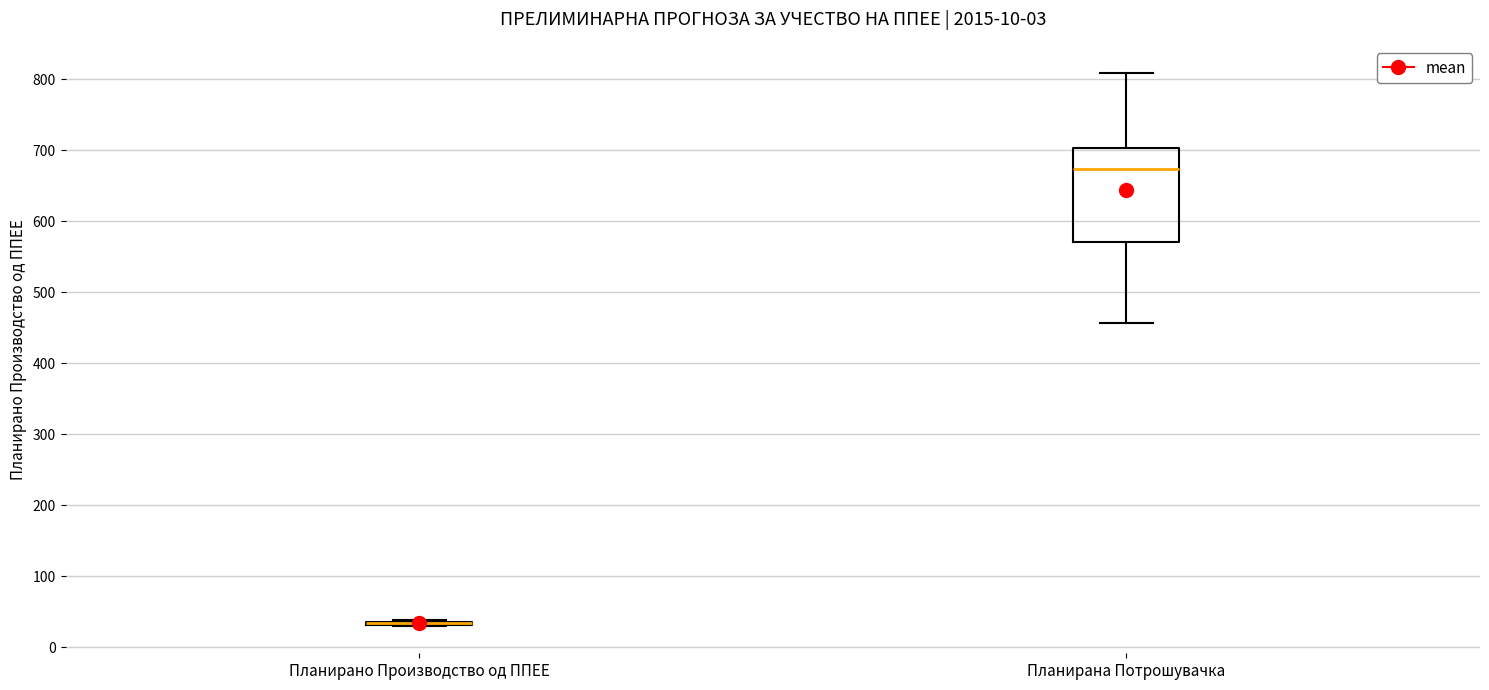

Reading left to right, transcribe this box plot: for each box, give where its median line is, the range the box spans, and where its two whiskers end, as read against the y-axis. The values are not printed on the chart, so give them approximately, as read against the axis.

Планирано Производство од ППЕЕ: box collapsed to a line at 30, whiskers 30 to 40
Планирана Потрошувачка: median 670, box 570 to 700, whiskers 460 to 810